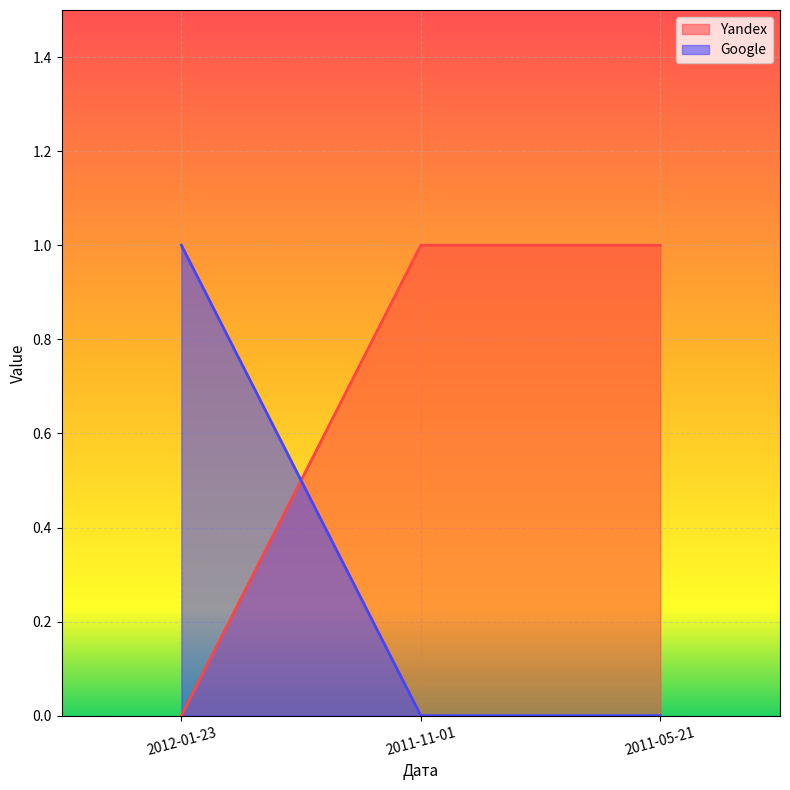

Rank the series by their average value, from highest to lowest.

Yandex, Google